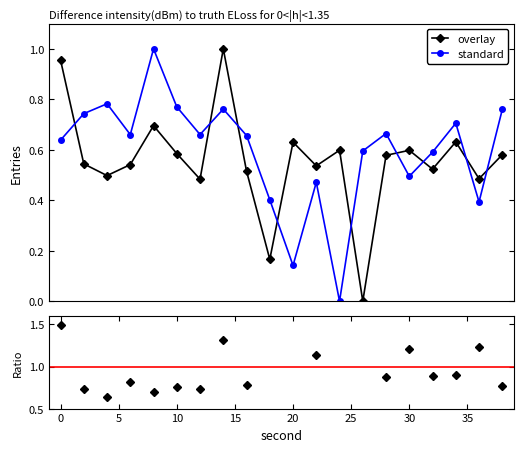

What is the spread (max minus min) of values at 36?

0.1